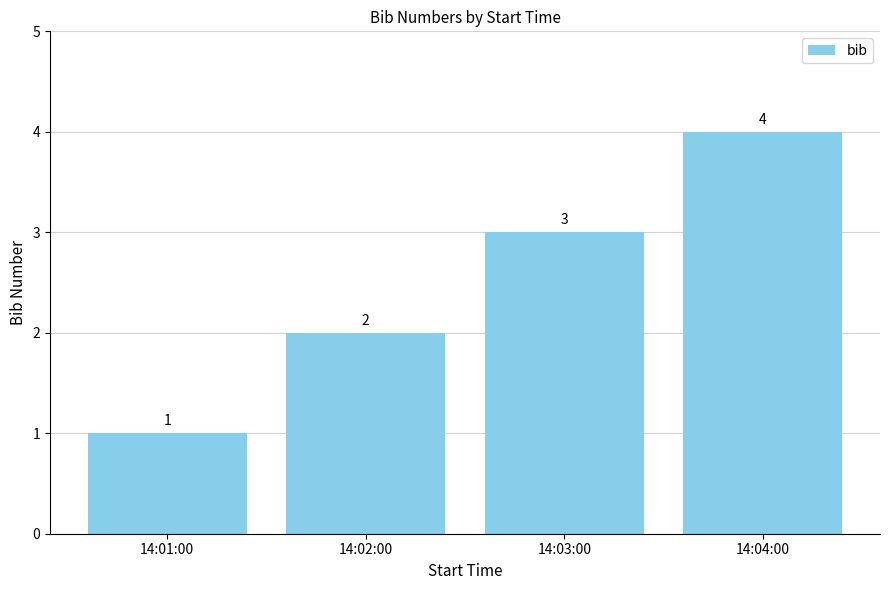

Reading right to left, list all the values displayed in this chart.

14:04:00=4	14:03:00=3	14:02:00=2	14:01:00=1